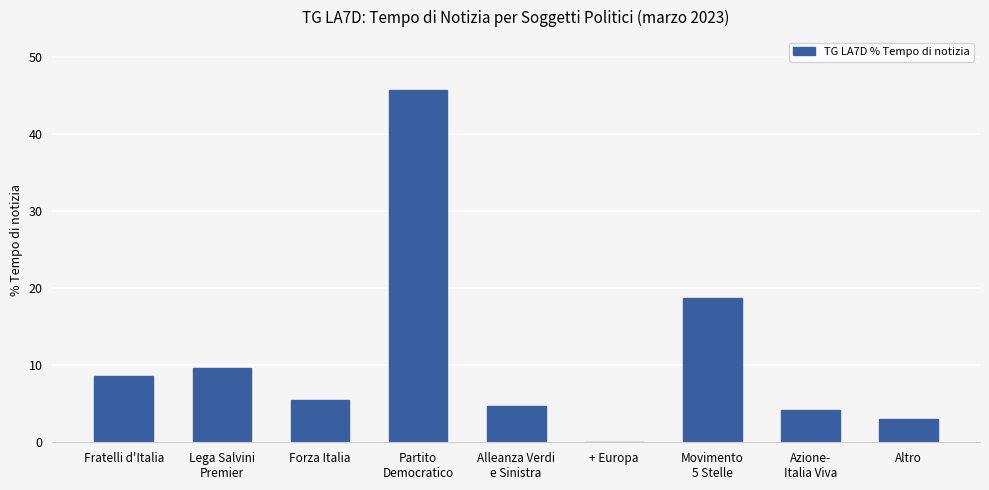

Which label corresponds to the largest value in the chart?

Partito
Democratico